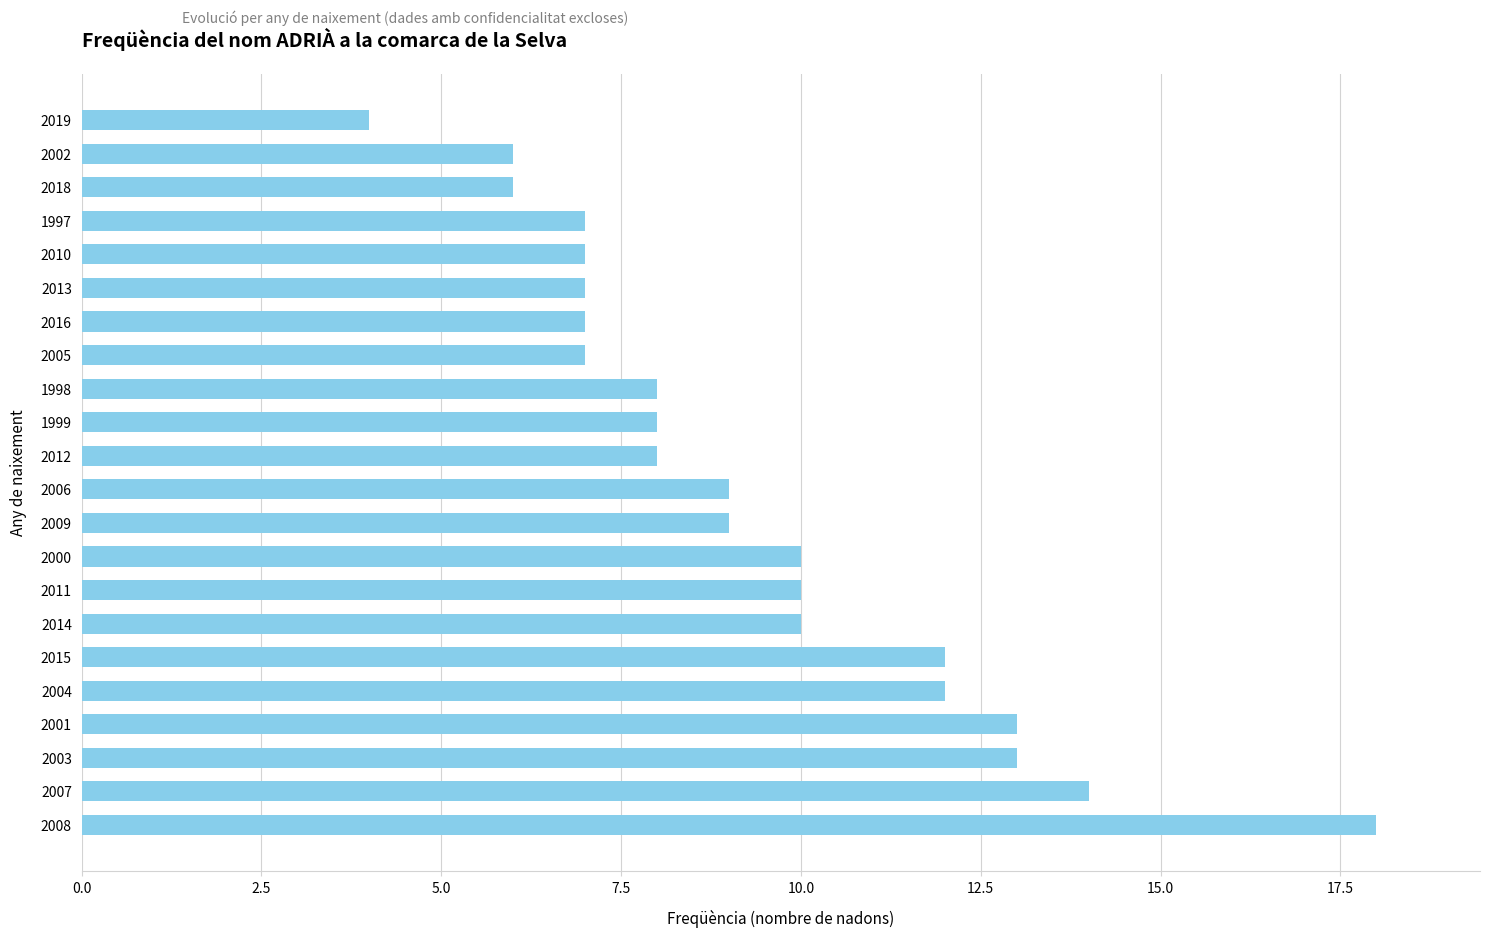

Reading bottom to top, extract all data points from this chart.

18	14	13	13	12	12	10	10	10	9	9	8	8	8	7	7	7	7	7	6	6	4